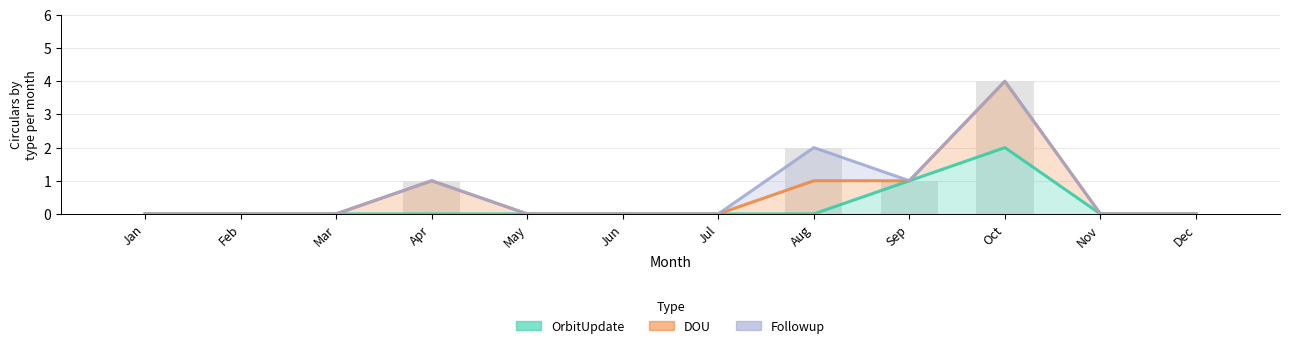

What is the difference between the maximum and minimum values in the OrbitUpdate series?

2